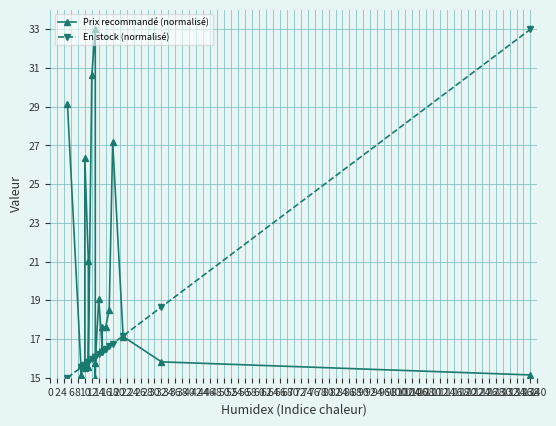

What is the total value across all series at 26?

34.0